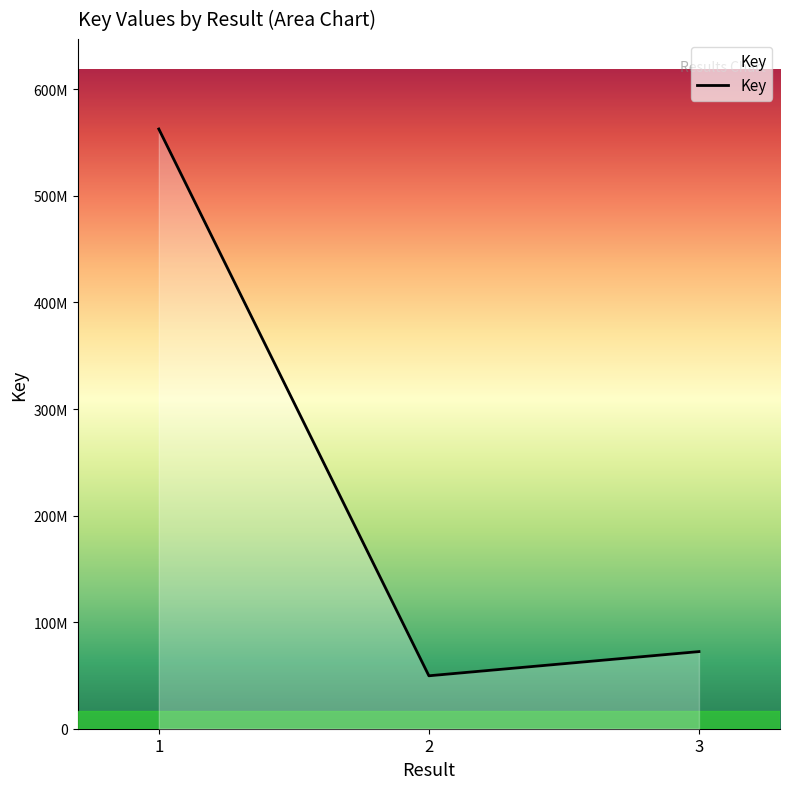

What is the value of the 2nd point from the left?

49671642